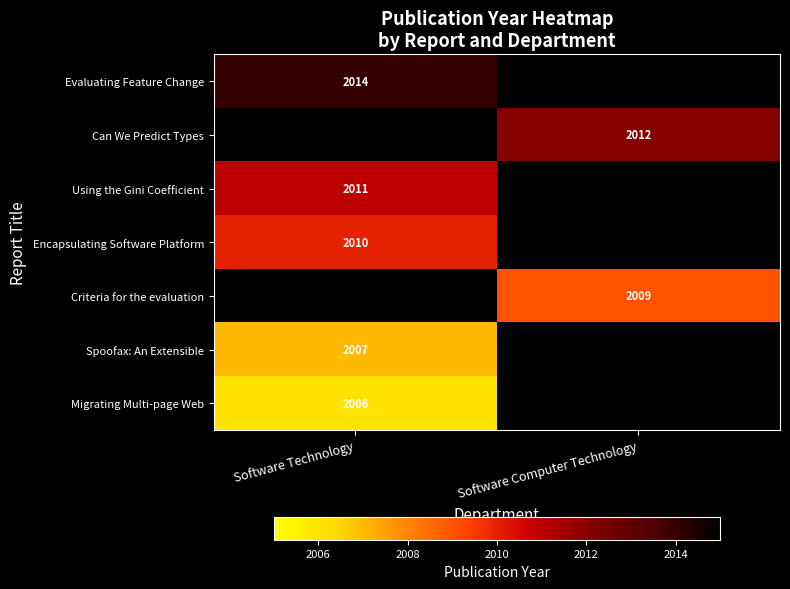

At how many categories does at least one series exceed 2009?

2